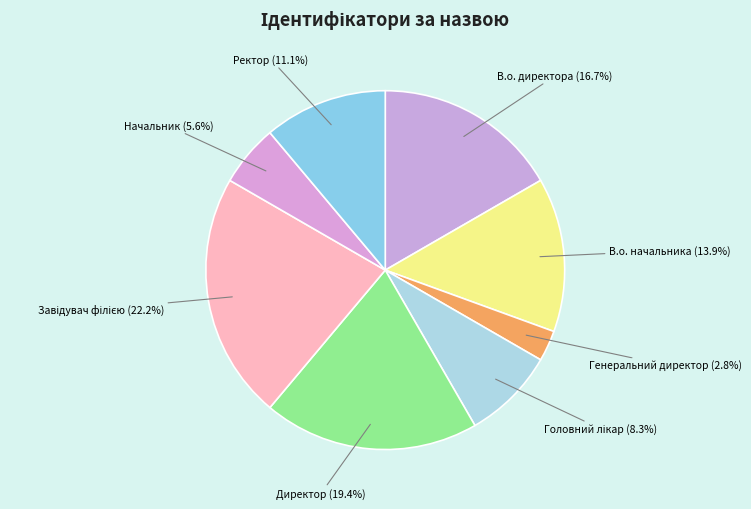

What is the smallest slice in the pie chart?

Генеральний директор